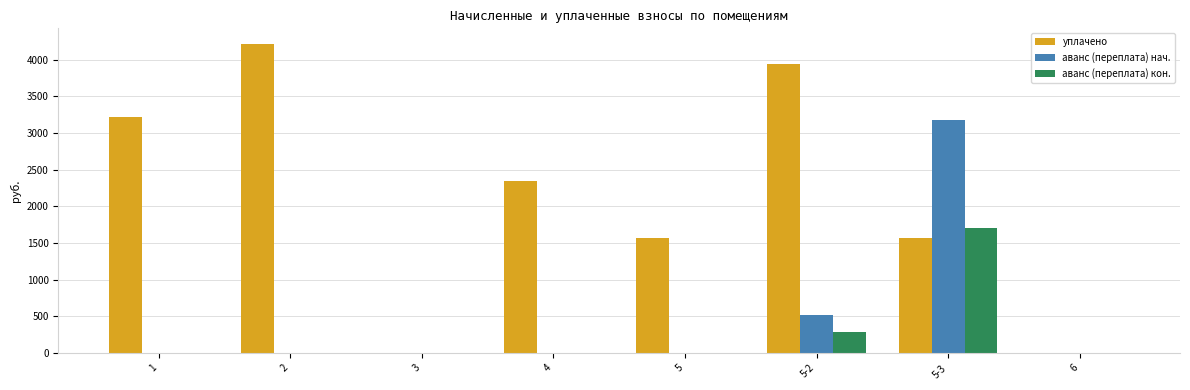

What is the sum of all аванс (переплата) нач. values?

3701.5